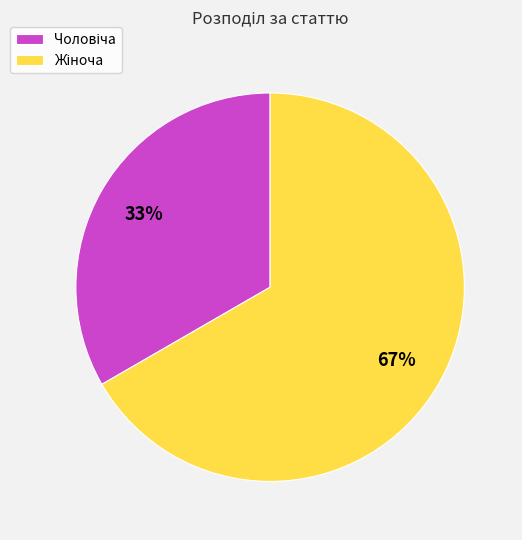

Does any single category account for the majority?

Yes